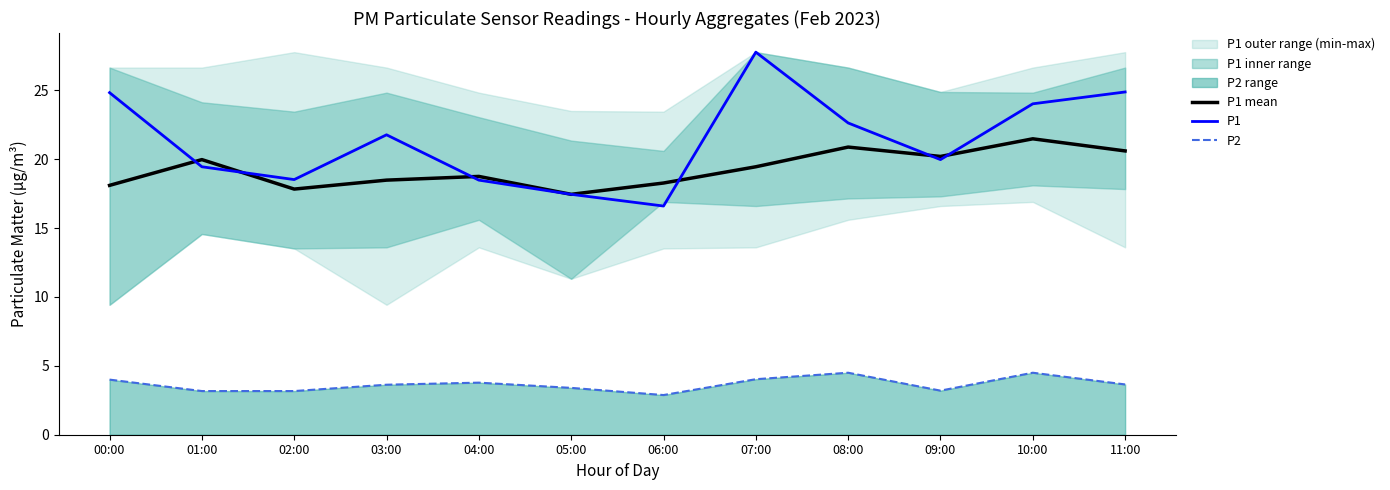

Which category has the highest value across all series?

07:00